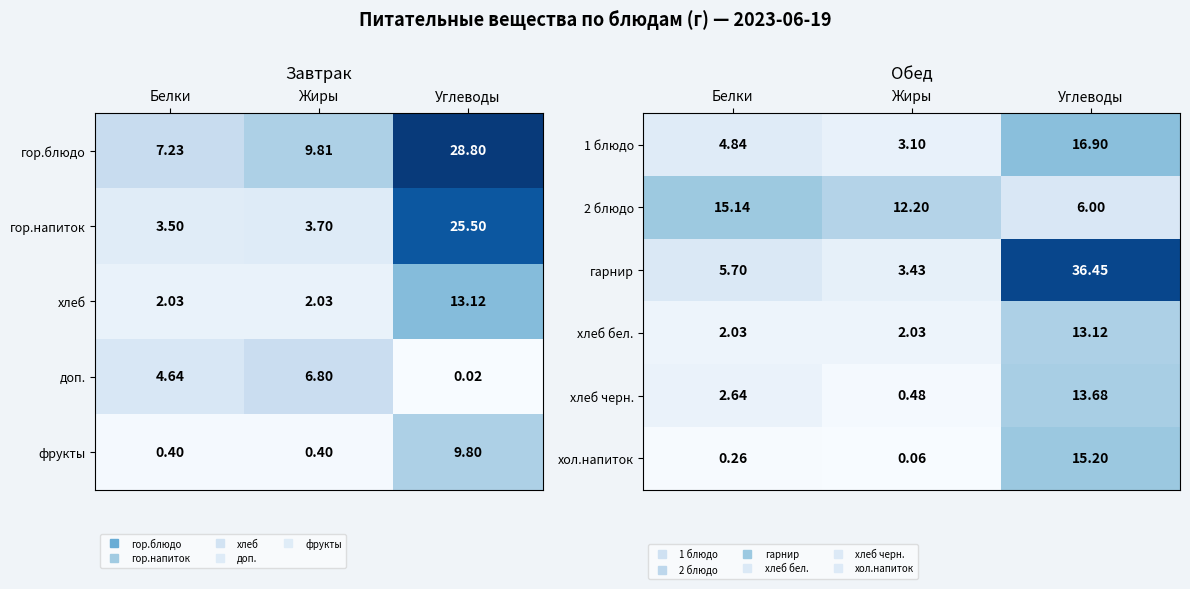

What is the spread (max minus min) of values at Углеводы?

30.5